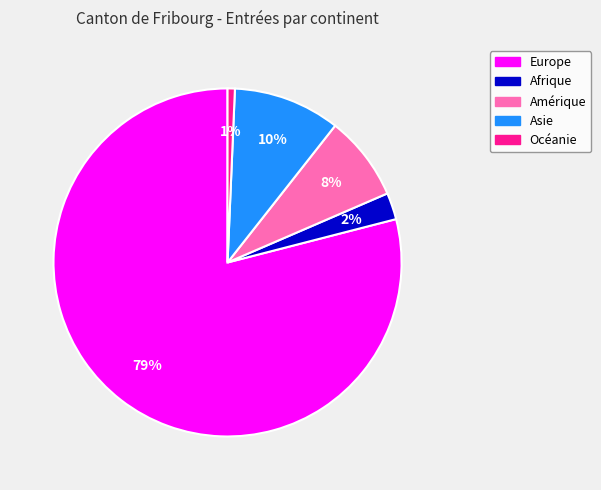

To the nearest percent, what is the difference between the largest and smallest slice percentages?

78%